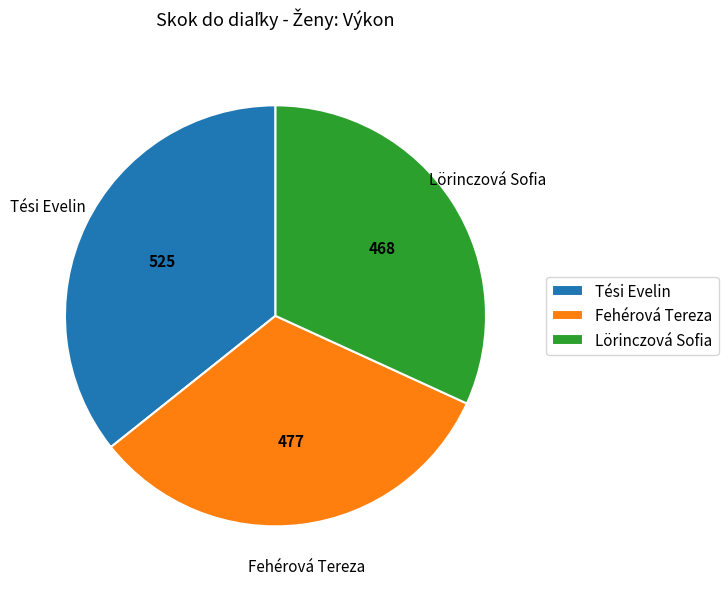

Is Tési Evelin the majority of the pie?

No